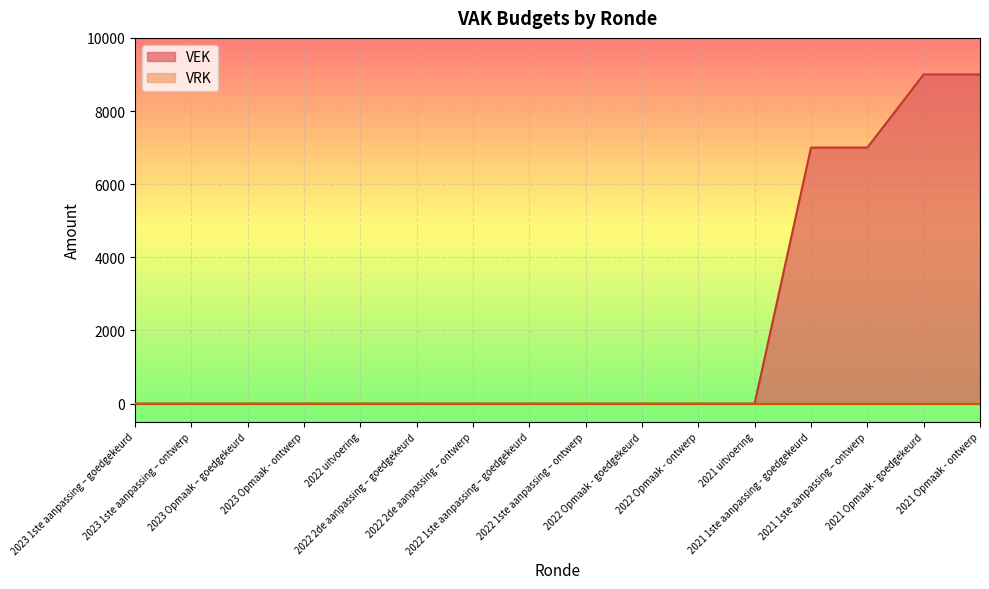

What position from the left is 2022 2de aanpassing – goedgekeurd?

6